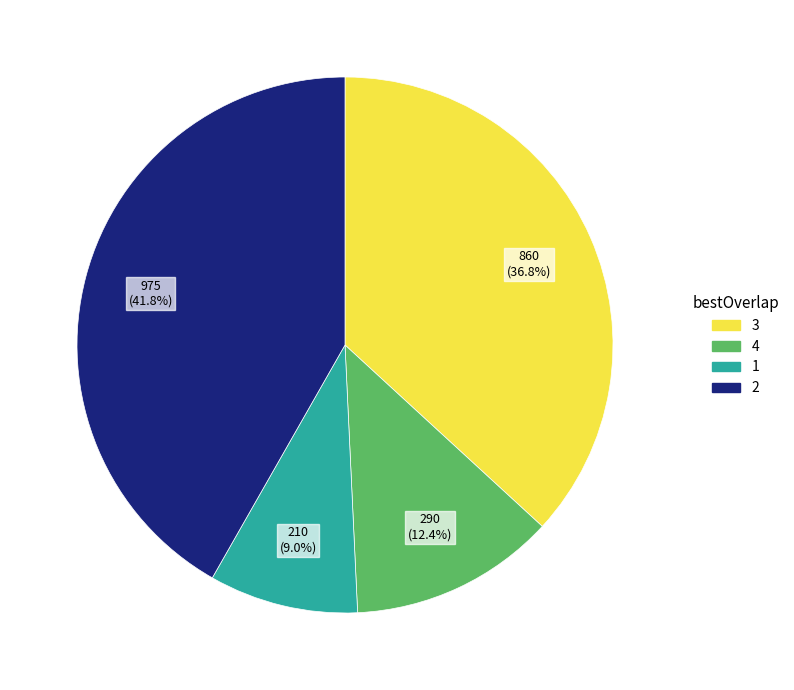

Do 1 and 4 together represent more than half of the pie?

No